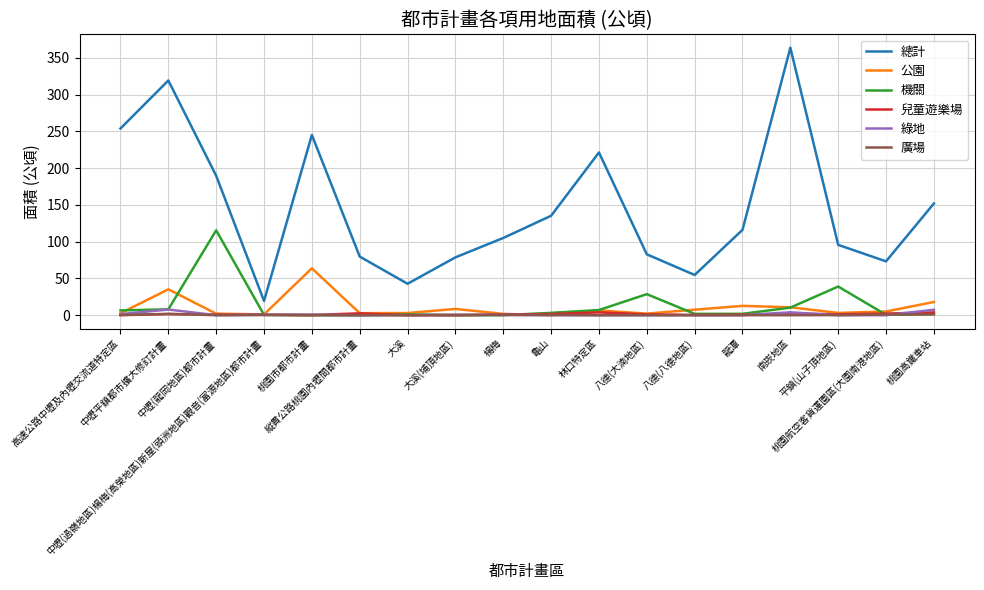

Which series has the largest total across all categories?

總計